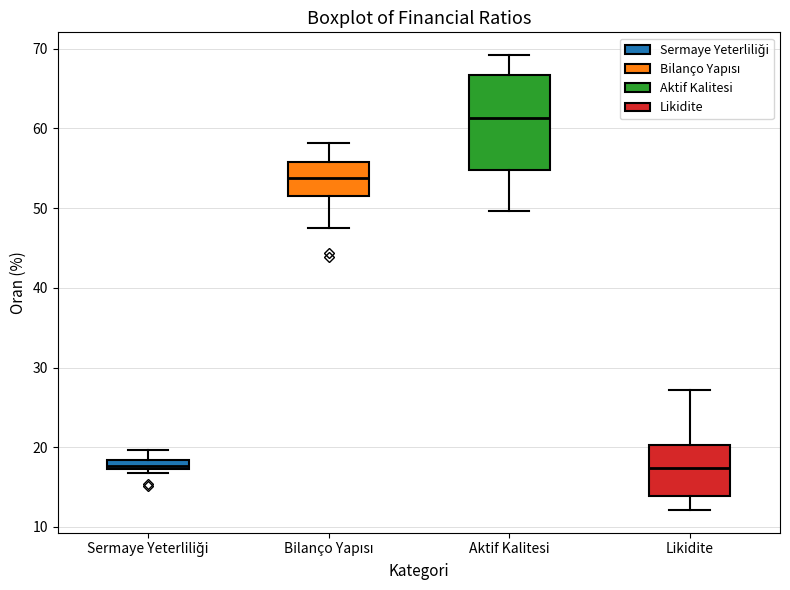

Which box is the tallest, from its lower edge to its upper edge?

Aktif Kalitesi